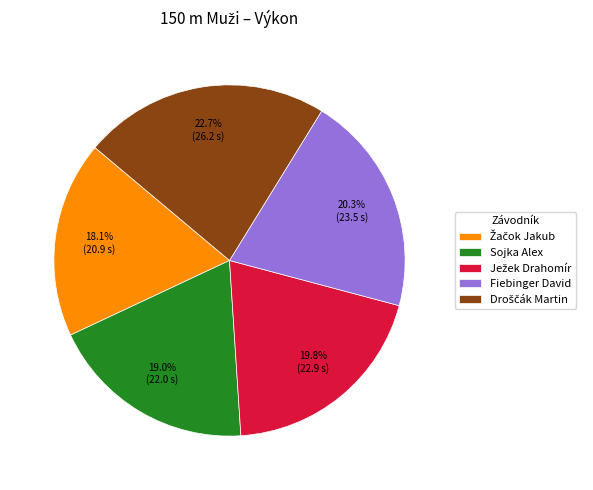

Approximately how many times larger is the value at Sojka Alex compared to Fiebinger David?

0.9